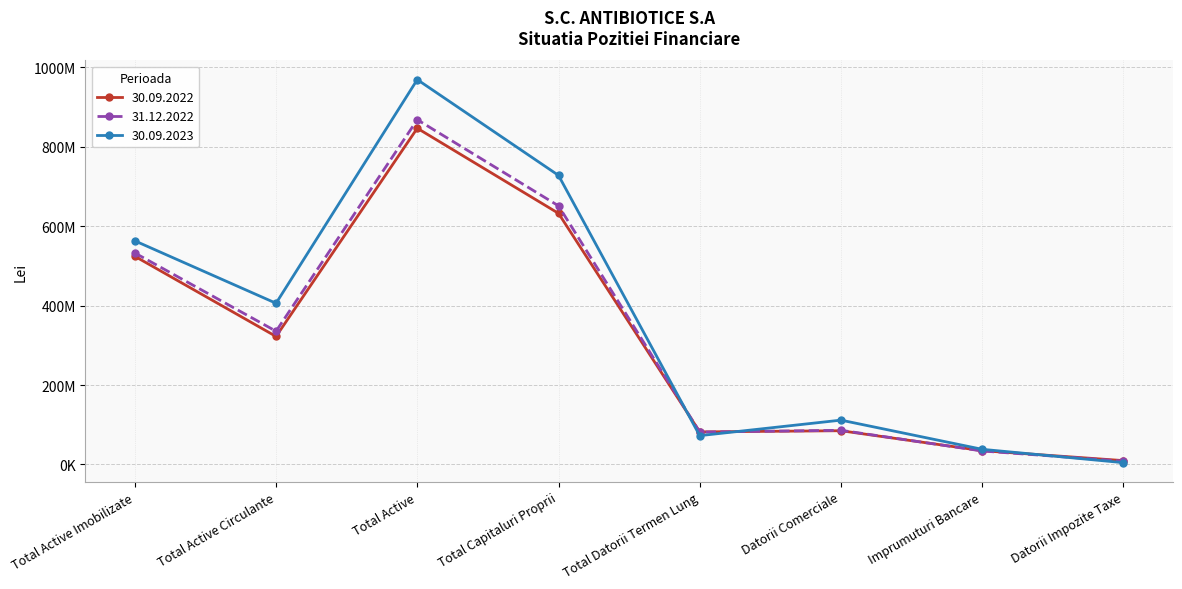

Does the chart have visible grid lines?

Yes